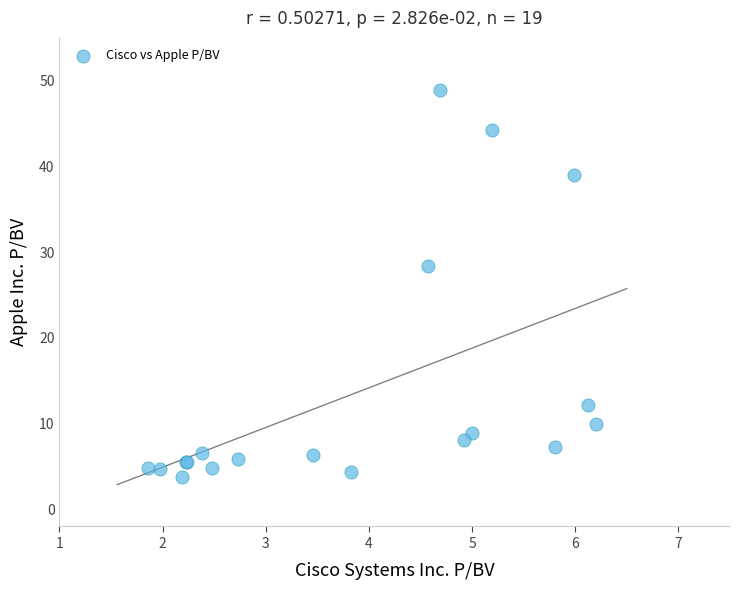

What Y value in the scatter plot is closest to 26?

28.3